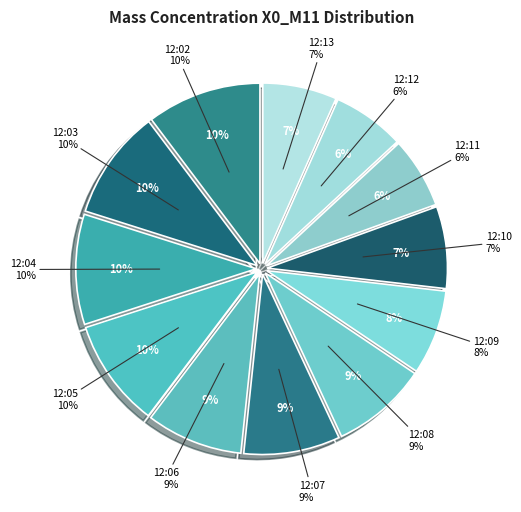

Is 12:10 the majority of the pie?

No